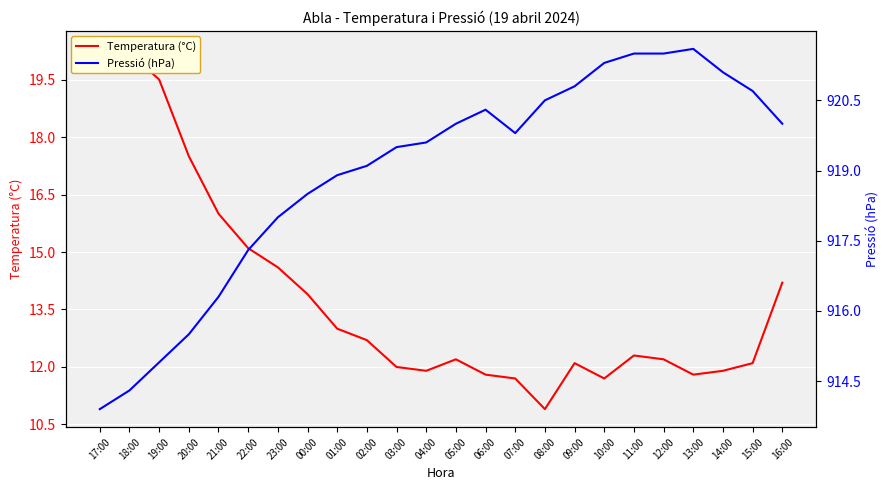

Rank the series at 22:00 from highest to lowest value.

Pressió (hPa), Temperatura (°C)